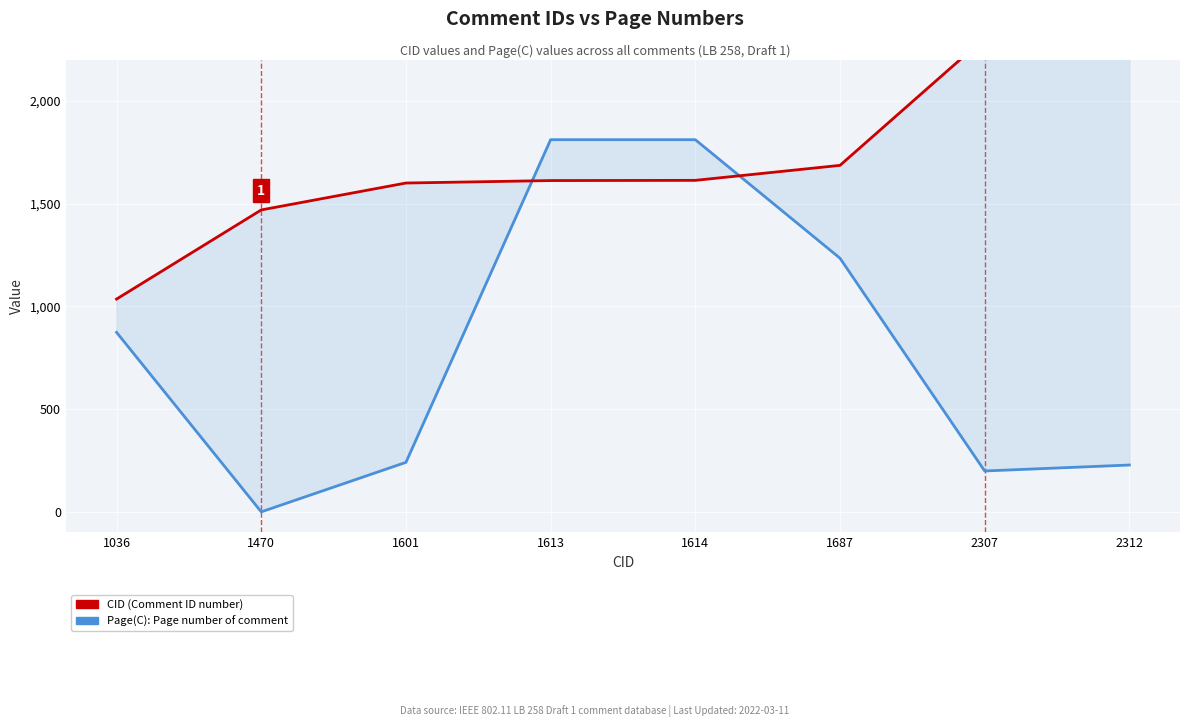

How many values in the CID series are below 1614?

4